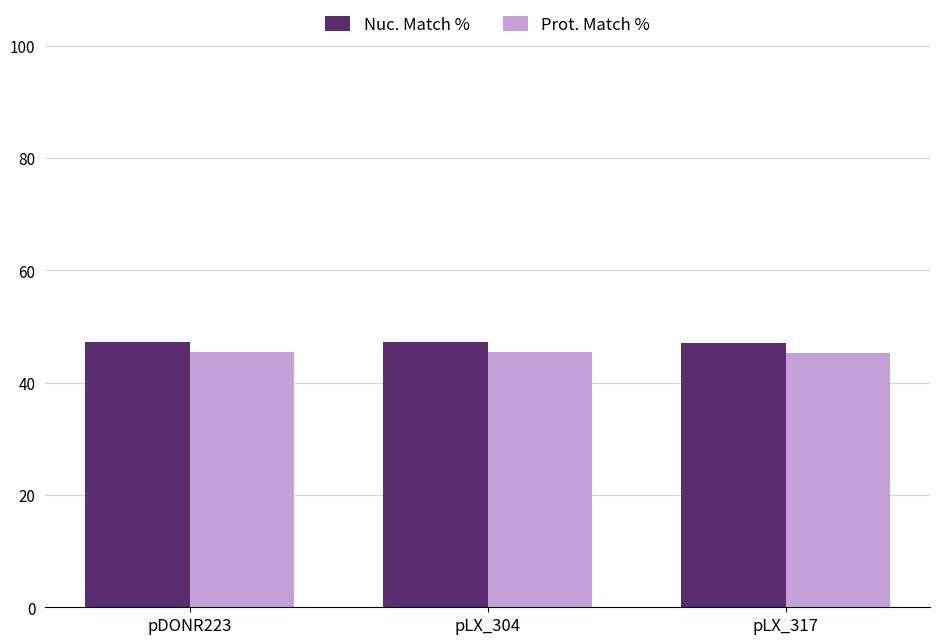

True or false: Prot. Match % has a value of 62.4 at pLX_317.

False